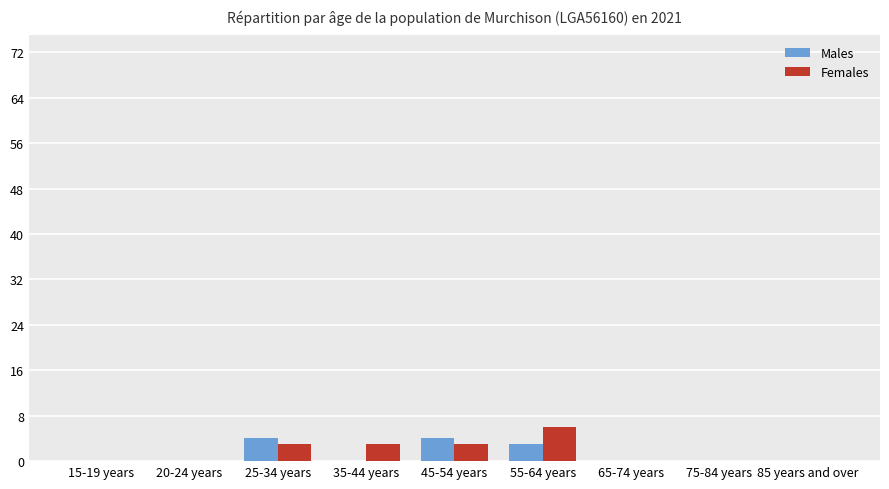

Is the value of Females at 35-44 years greater than the value of Males at 35-44 years?

Yes